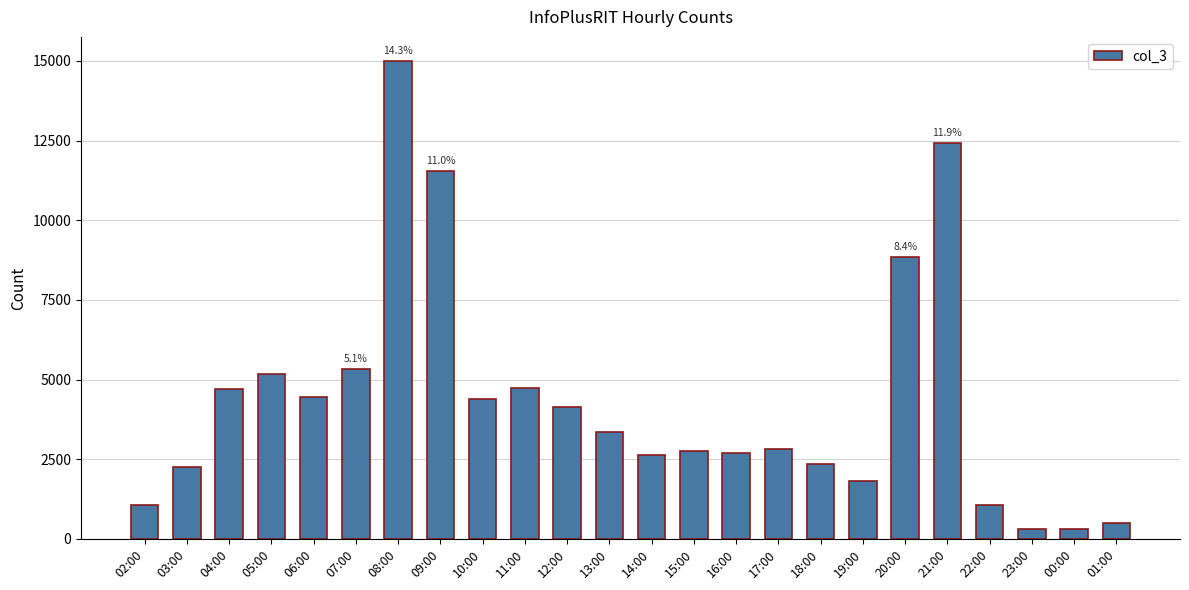

Which has a higher value, 05:00 or 09:00?

09:00